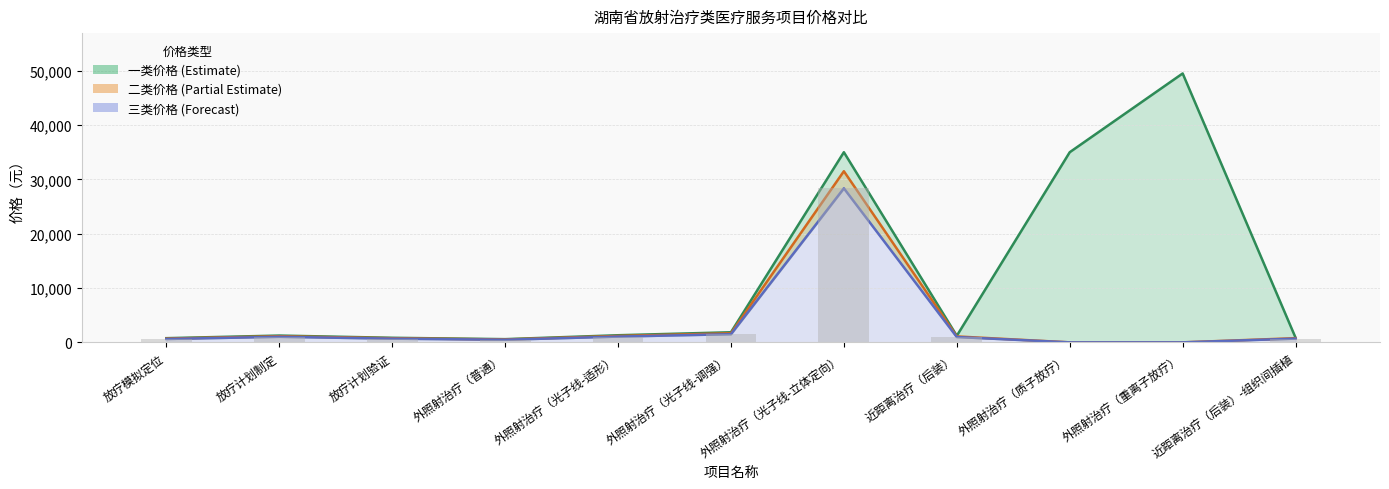

Is it true that 一类价格 equals 2124 at 放疗计划制定?

False